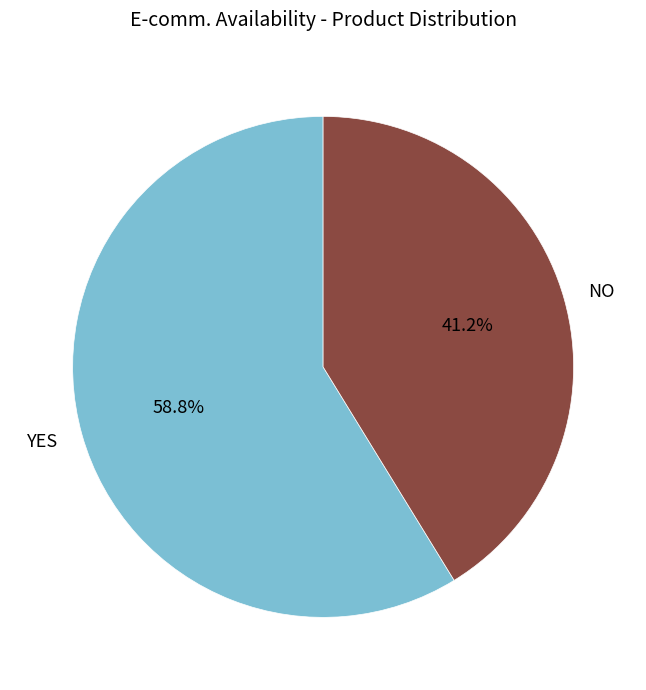

Is it true that NO is 36% of the pie?

False